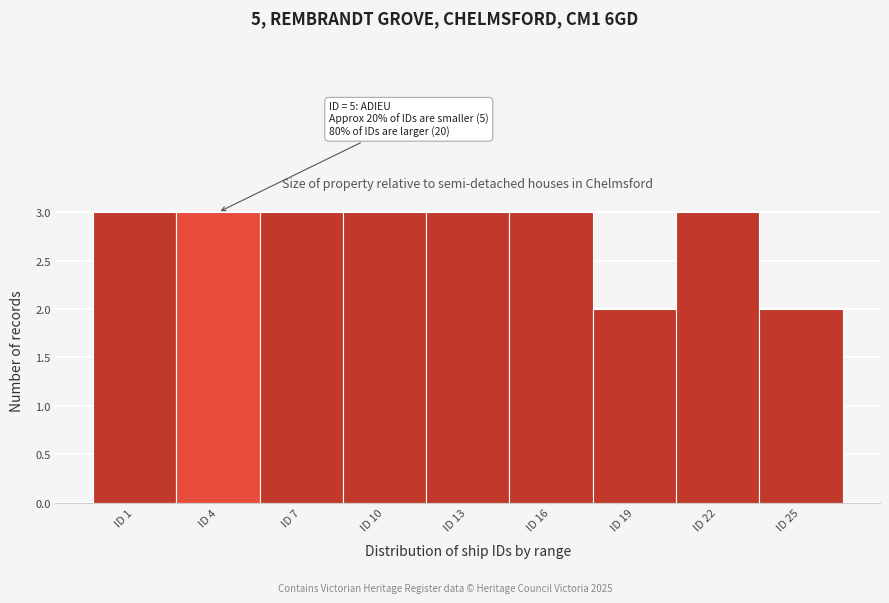

Reading left to right, transcribe all the data shown in this chart.

3	3	3	3	3	3	2	3	2